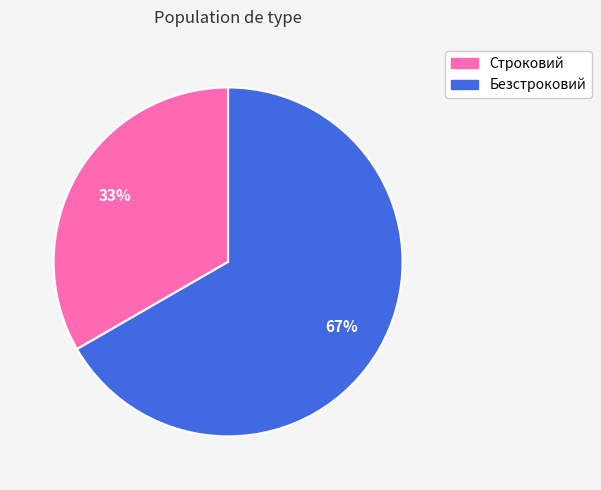

Which slice is the smallest?

Строковий